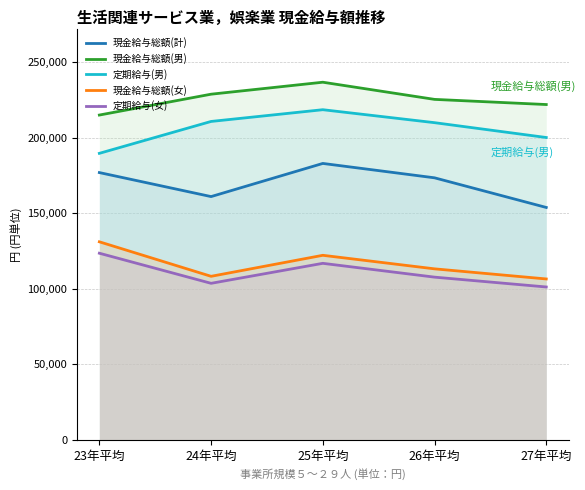

At how many categories does at least one series exceed 181624?

5